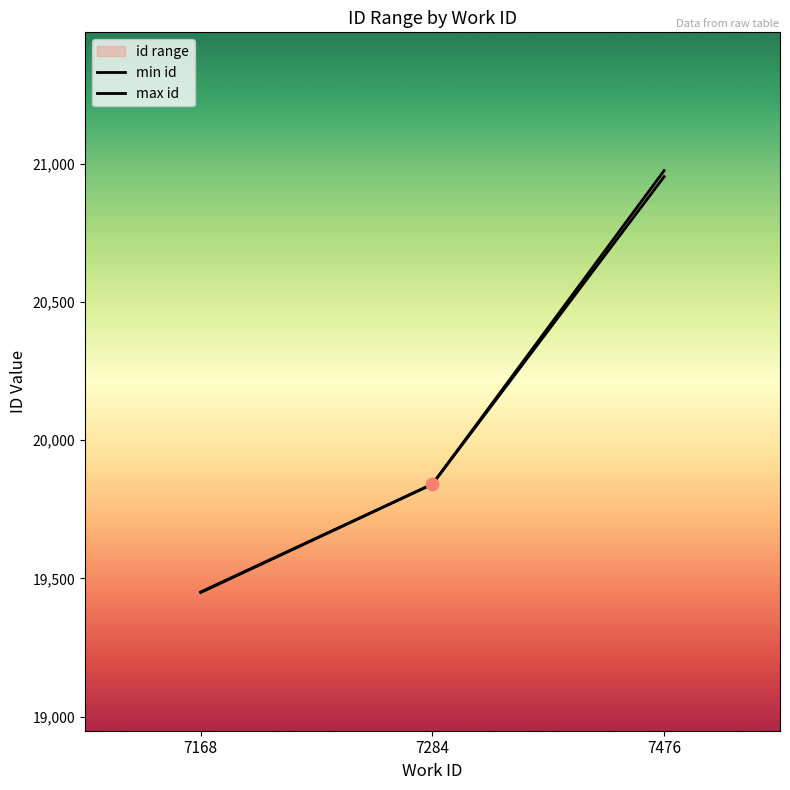

Which series reaches the maximum Y coordinate?

max id